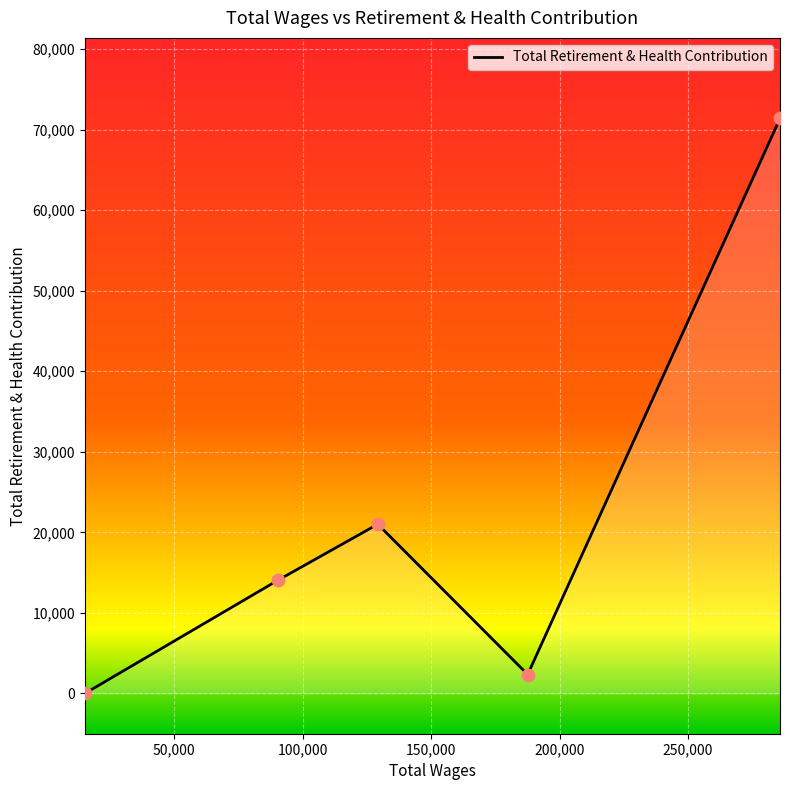

What is the maximum value shown in the chart?

71373